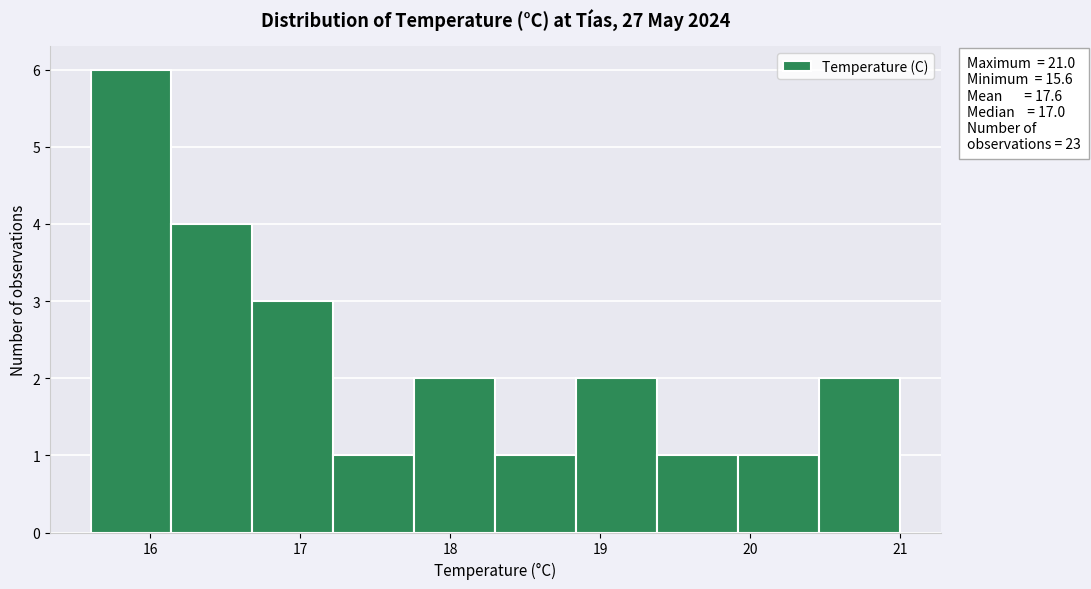

Which range on the x-axis has the tallest bar?

15.60 to 16.14